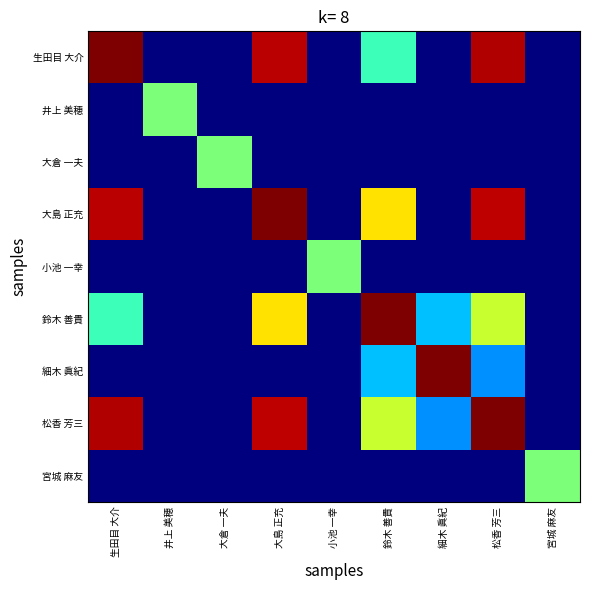

Which label corresponds to the largest value in the chart?

細木 眞紀